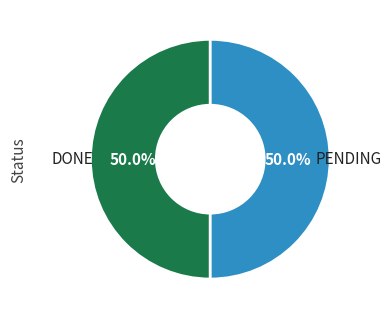

How many slices are in this pie chart?

2